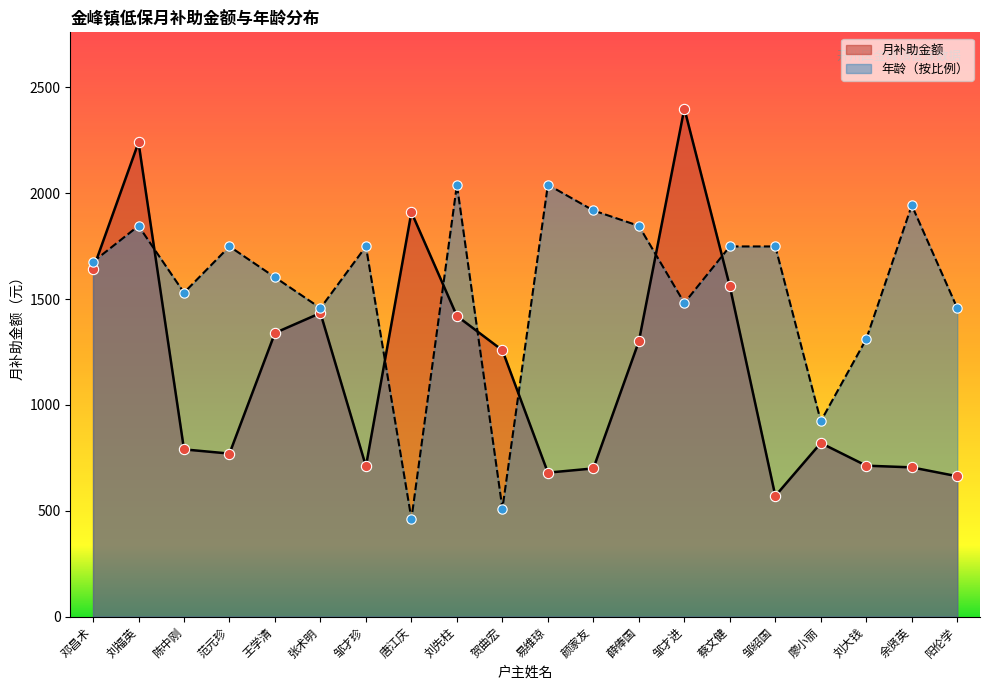

At how many categories does at least one series exceed 2091?

2